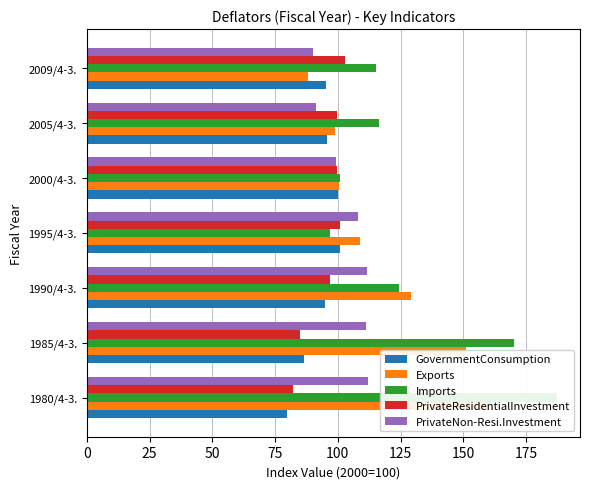

What is the difference between the highest and lowest values at 2009/4-3.?

27.0